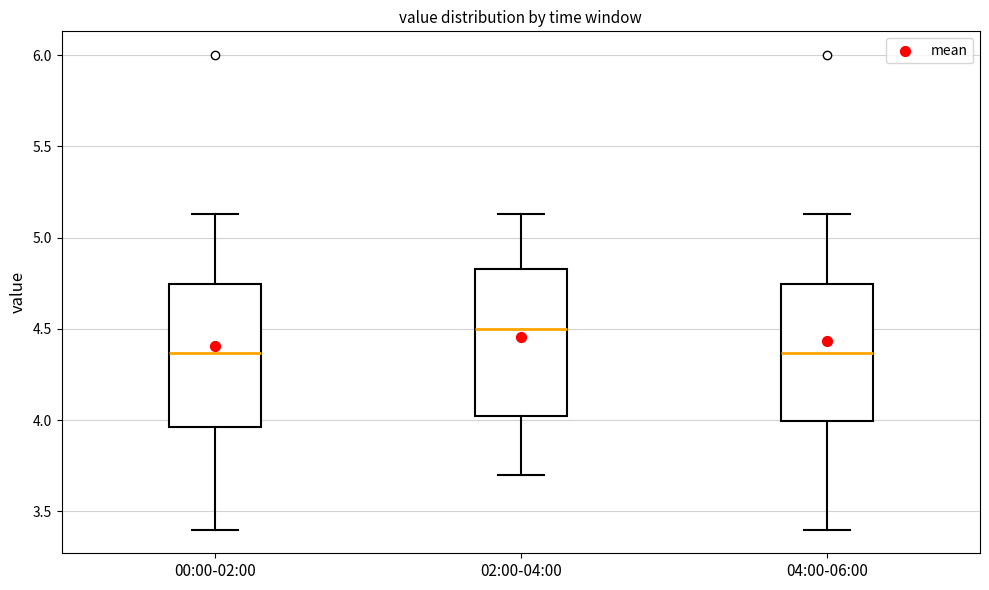

Reading left to right, read every box against the y-axis: the position of its median line, the range the box covers, and the ends of its whiskers. The values are not printed on the chart, so give them approximately, as read against the axis.

00:00-02:00: median 4.35, box 3.95 to 4.75, whiskers 3.40 to 5.15
02:00-04:00: median 4.50, box 4.00 to 4.85, whiskers 3.70 to 5.15
04:00-06:00: median 4.35, box 4.00 to 4.75, whiskers 3.40 to 5.15